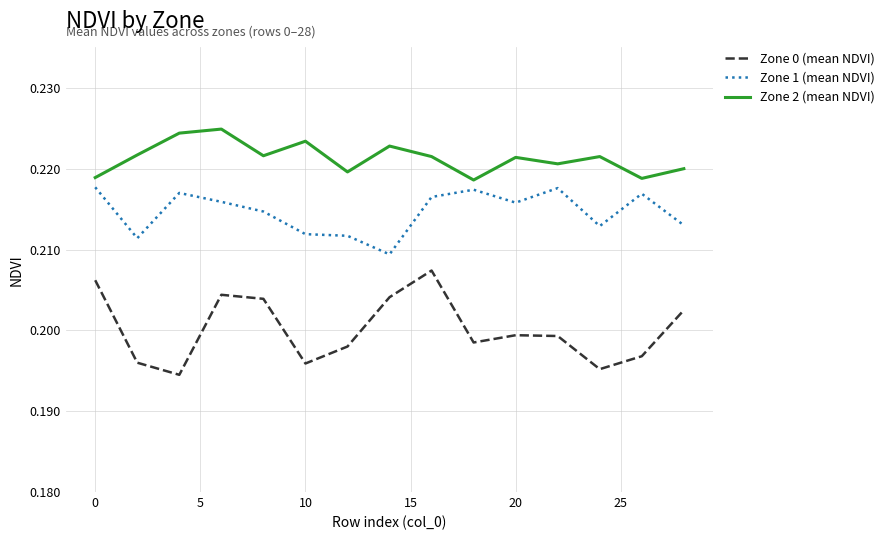

Rank the series by their average value, from lowest to highest.

Zone 0 (mean NDVI), Zone 1 (mean NDVI), Zone 2 (mean NDVI)